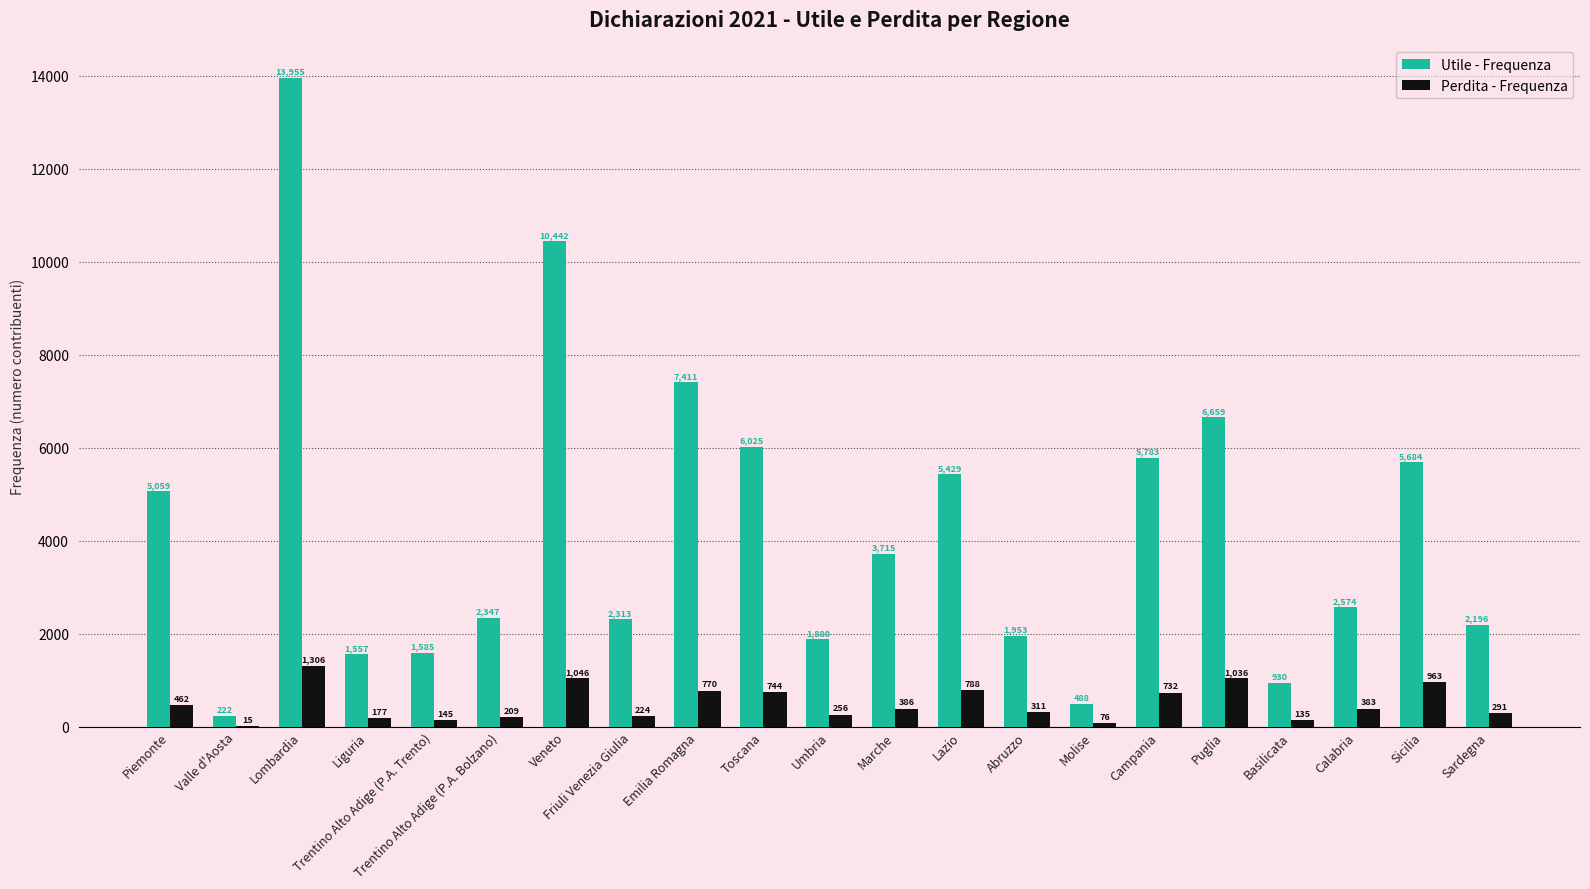

Which series changed the most between Valle d'Aosta and Sardegna?

Utile - Frequenza